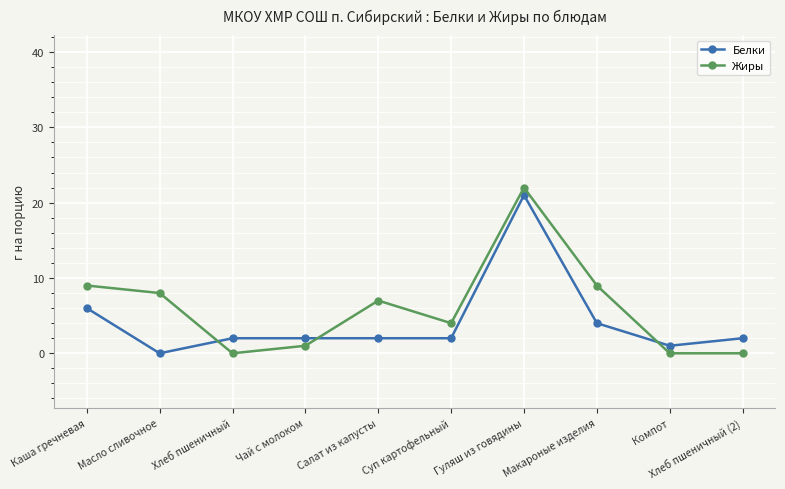

Rank the categories by Белки value from highest to lowest.

Гуляш из говядины, Каша гречневая, Макароные изделия, Хлеб пшеничный, Чай с молоком, Салат из капусты, Суп картофельный, Хлеб пшеничный (2), Компот, Масло сливочное